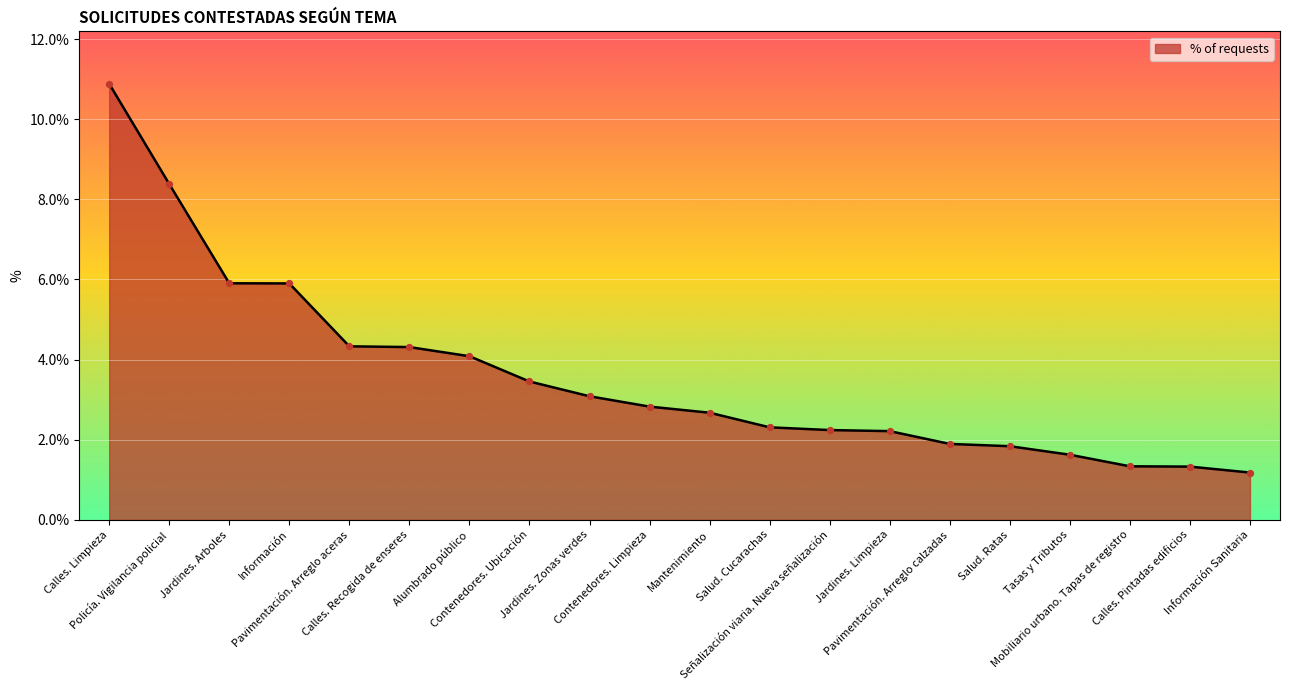

What is the change in value from Información to Salud. Cucarachas?

-3.6